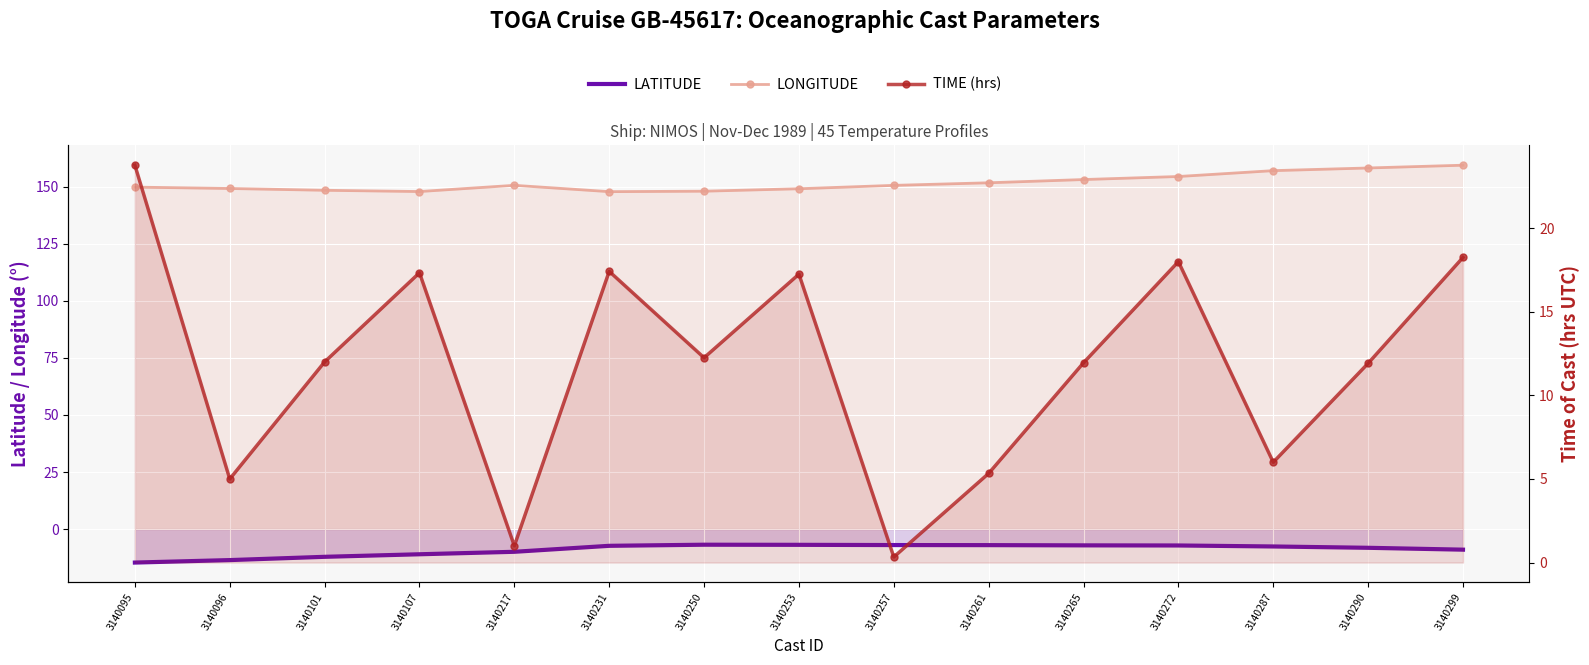

Where is LATITUDE nearest to the value -10?

3140217